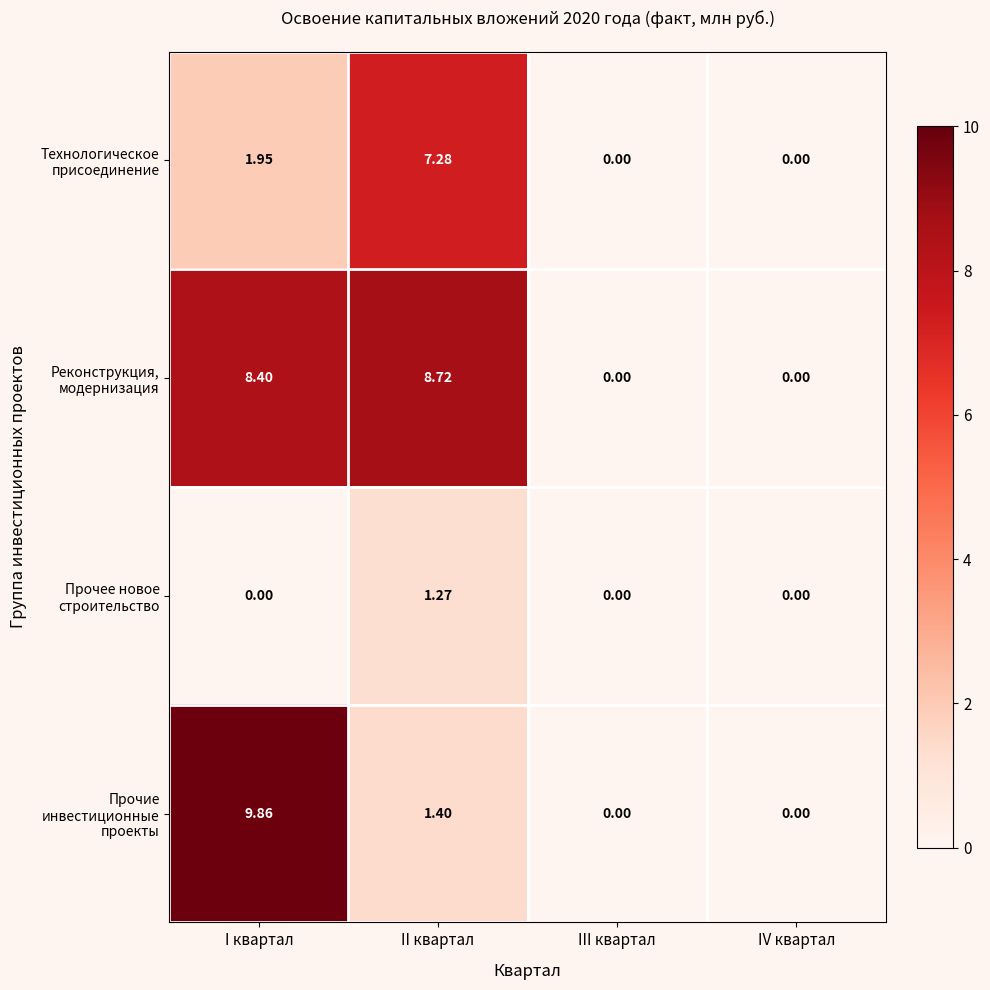

Count the number of data series in this chart.

4